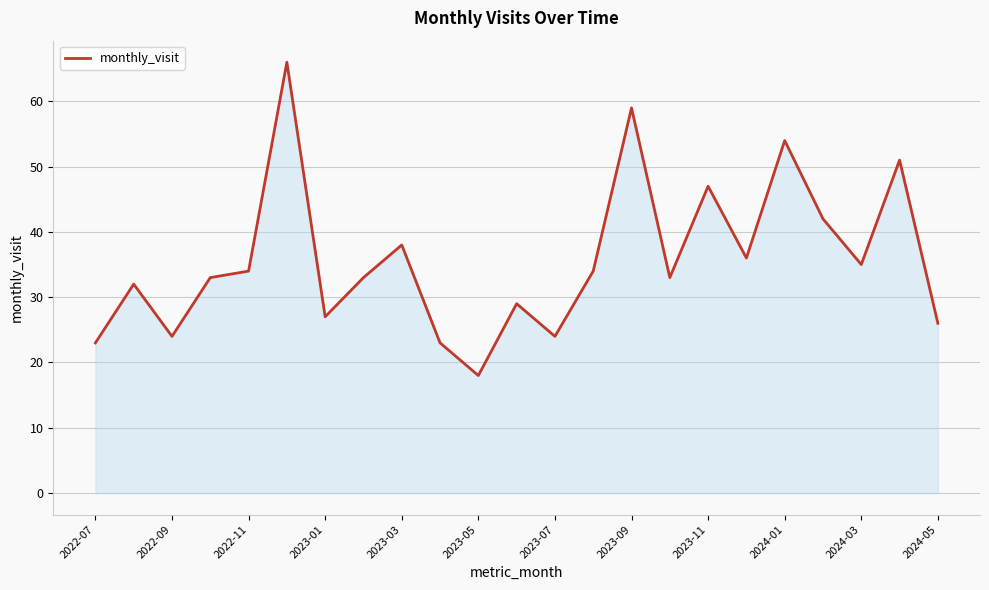

Does the chart display data point markers on the line(s)?

No